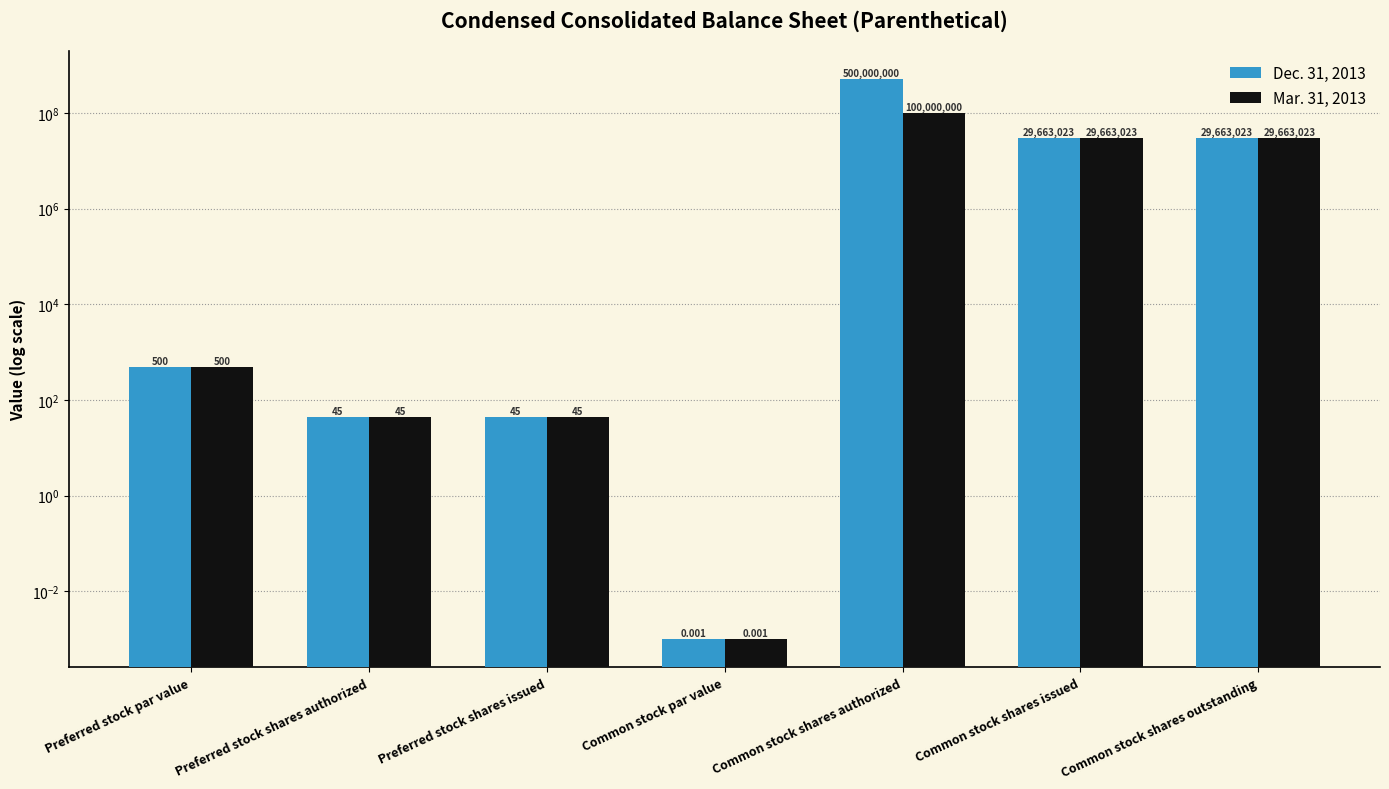

Between Common stock shares issued and Common stock shares authorized, which is larger?

Common stock shares authorized